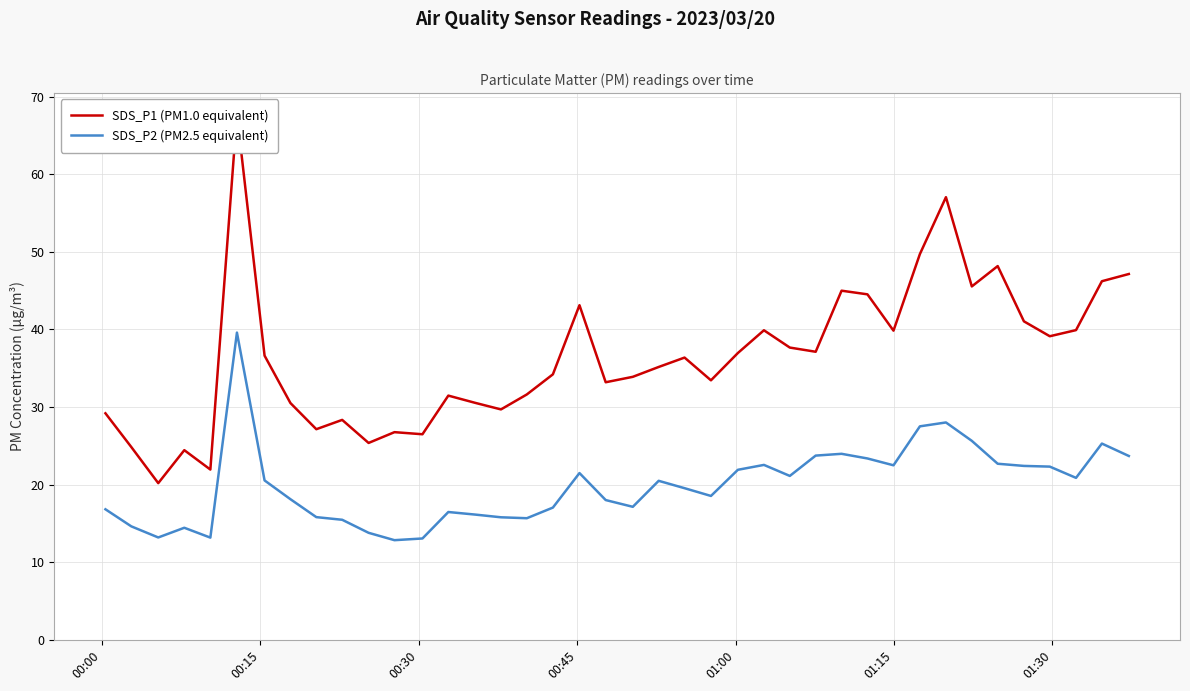

What is the highest value of the SDS_P2 (PM2.5 equivalent) series?

39.6